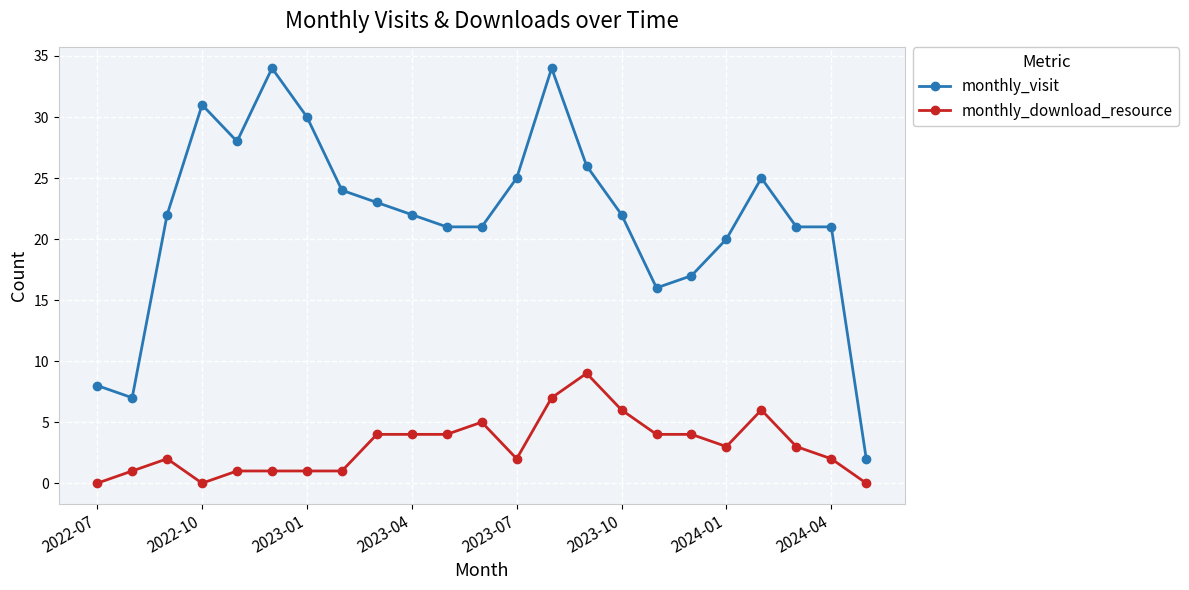

What is the difference between the maximum and minimum values in the monthly_visit series?

32